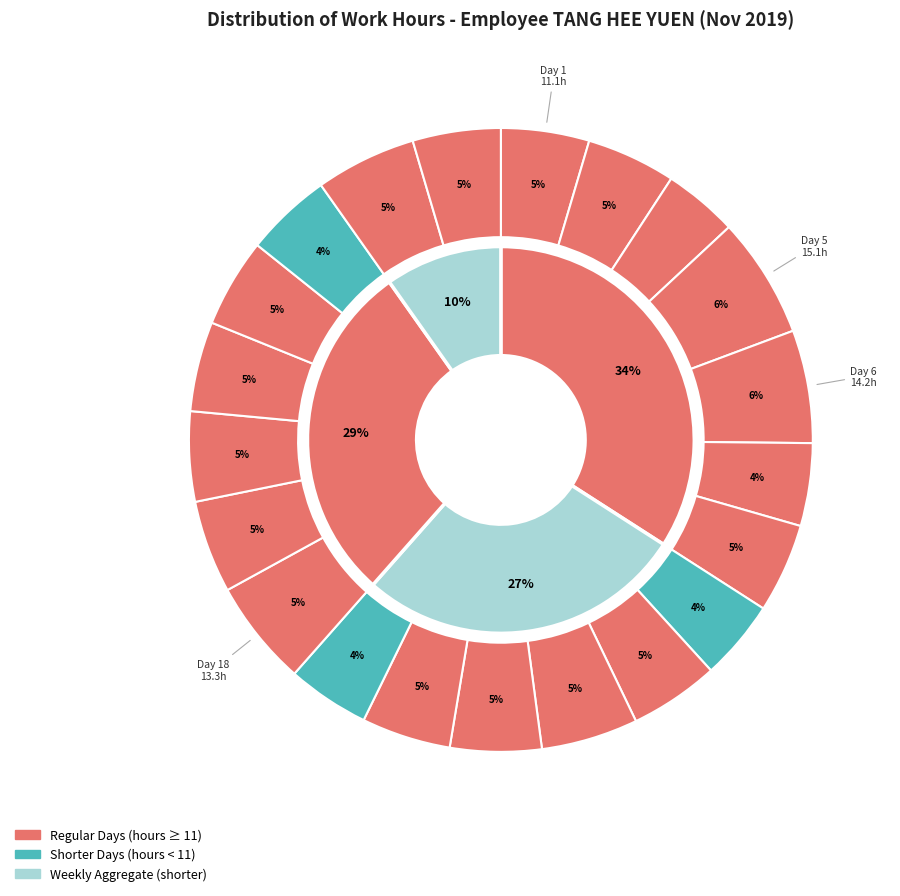

Approximately how many times larger is the value at Day 7 compared to Day 8?

0.9